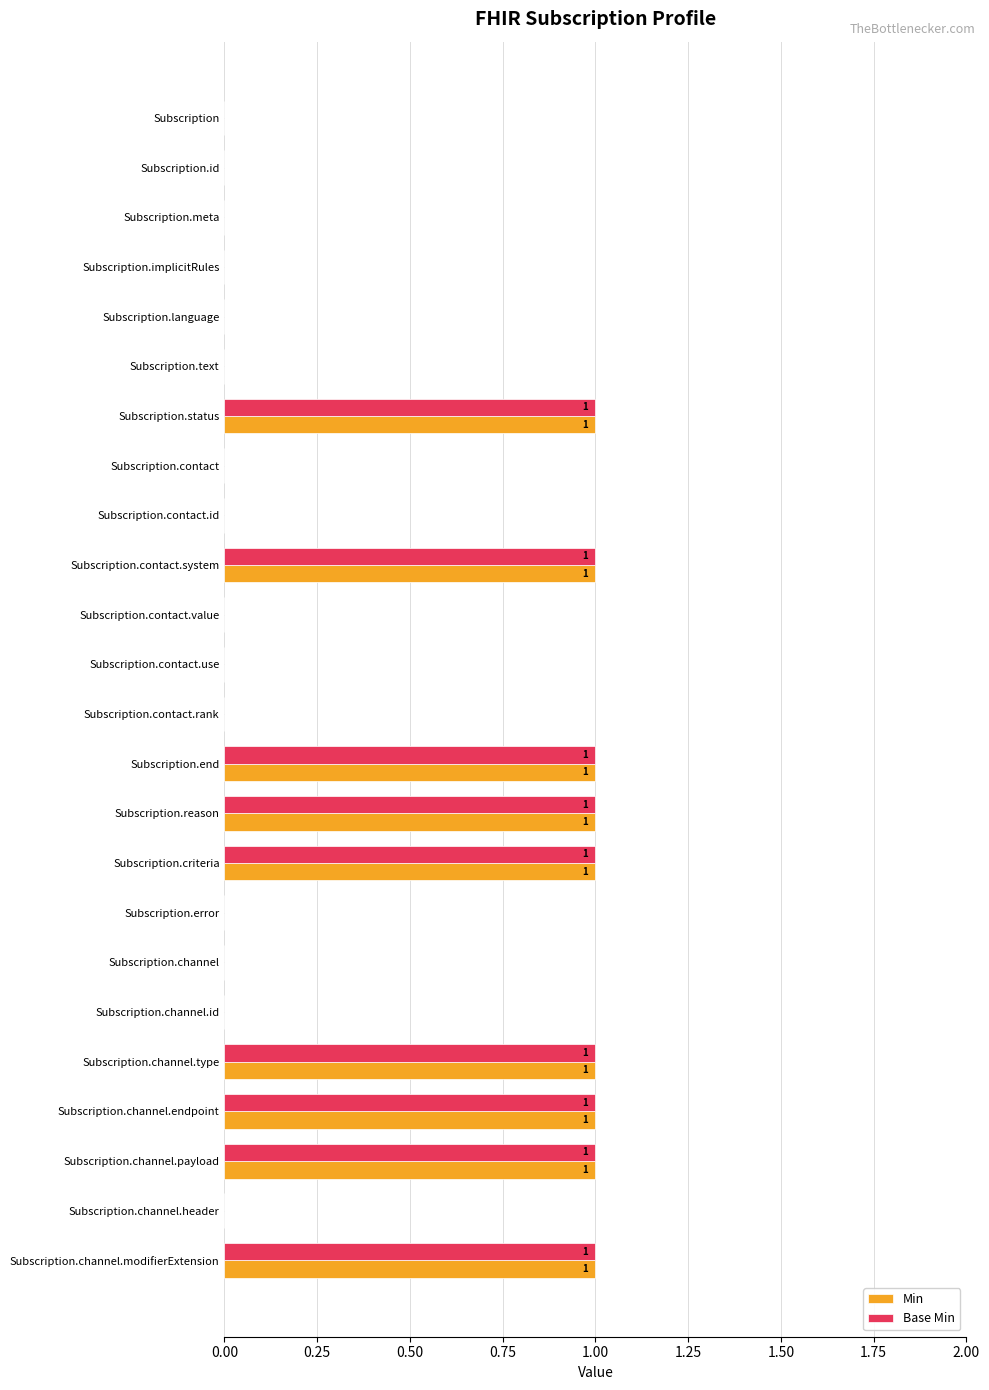

Is it true that Base Min equals 1 at Subscription.status?

True